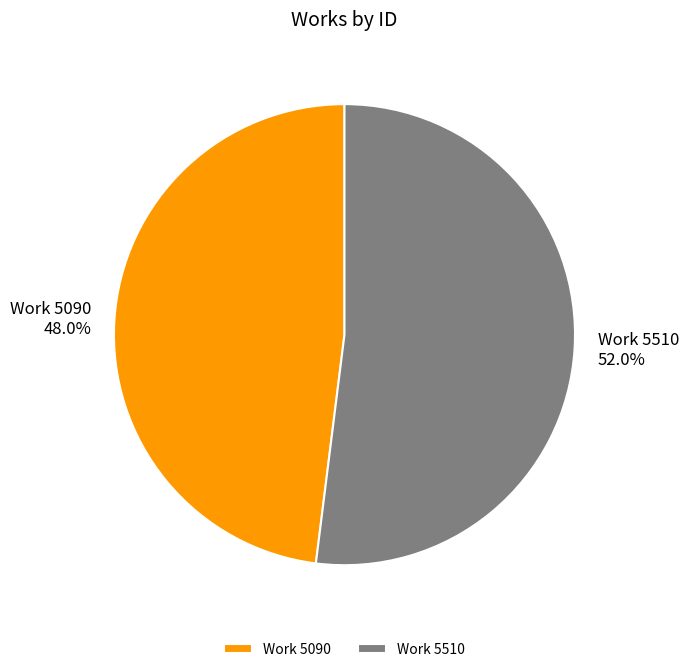

To the nearest percent, what portion does Work 5090 represent?

48%